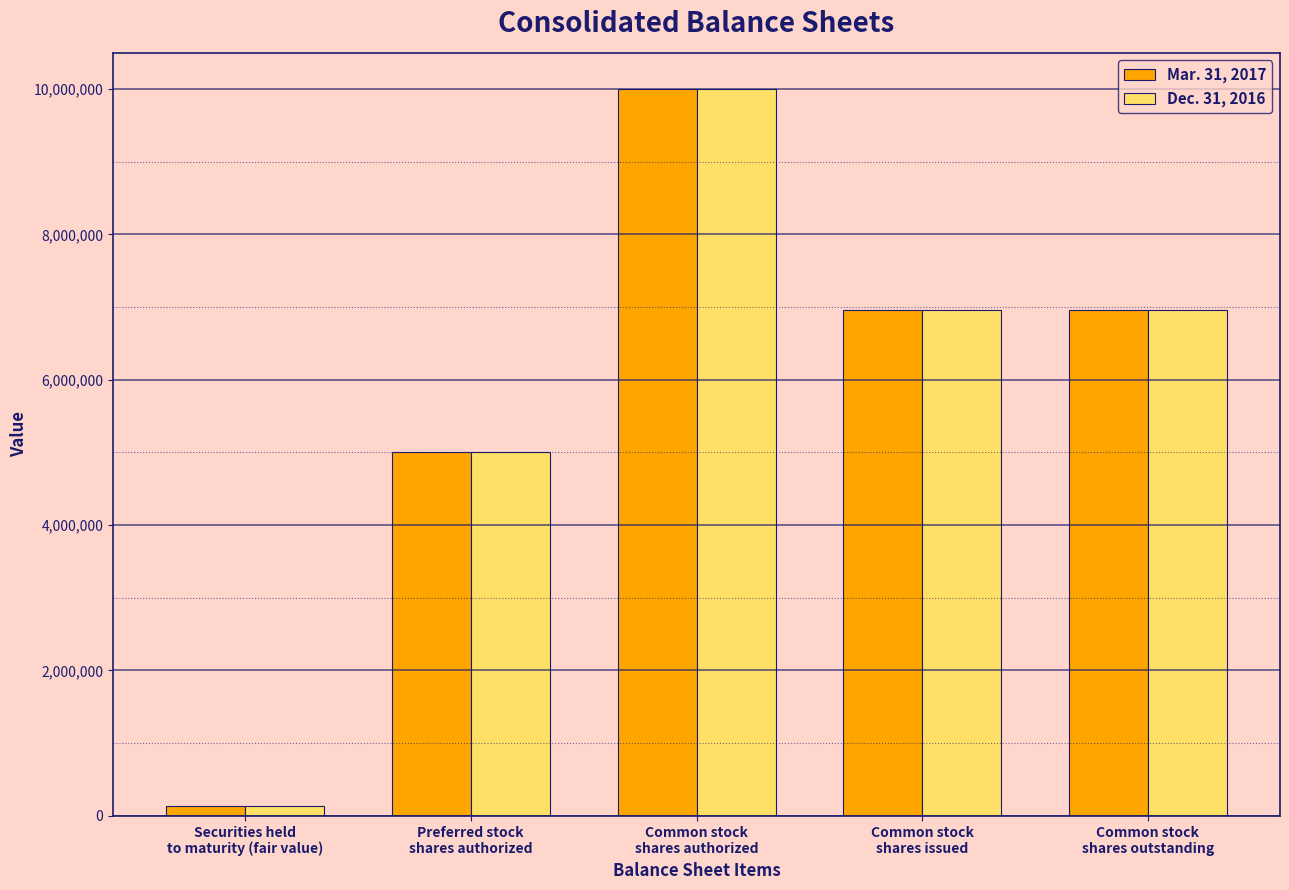

What are all the series names shown in the legend?

Mar. 31, 2017, Dec. 31, 2016